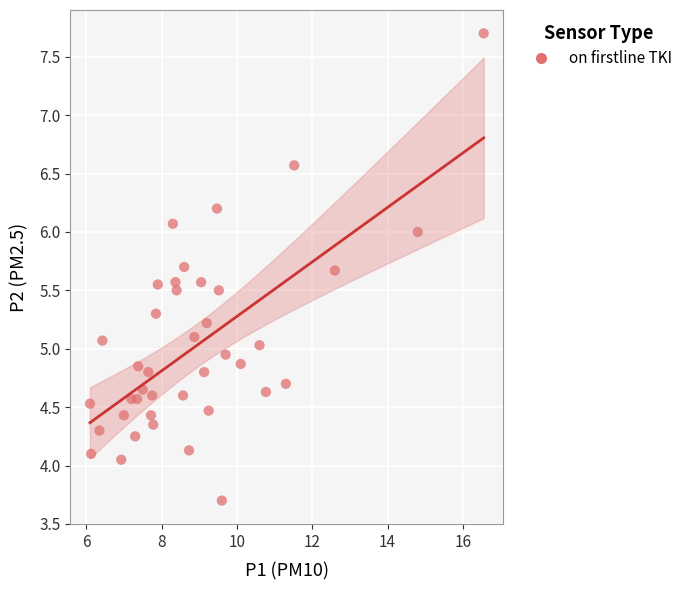

What is the range of X values (max minus min)?

10.5